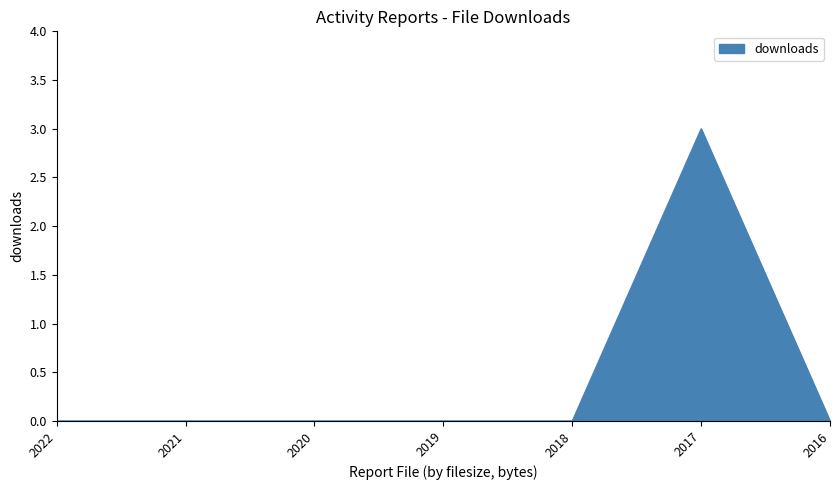

Which category has the highest value across all series?

2017